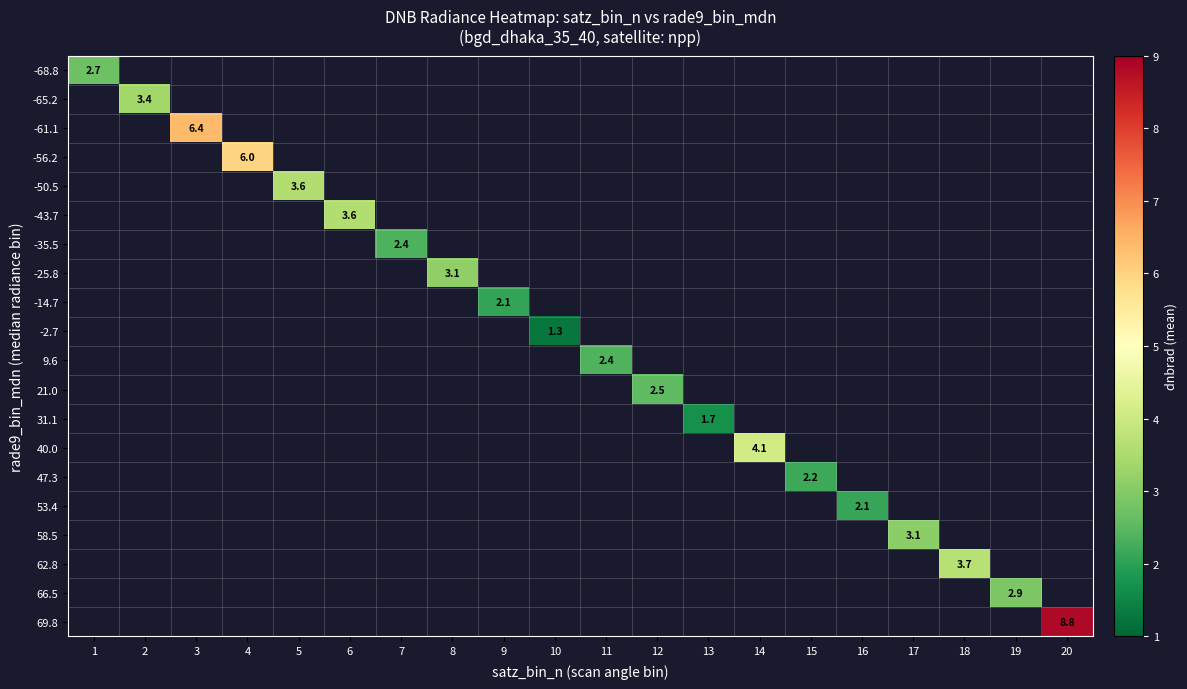

Which series has the widest spread of values?

-68.8